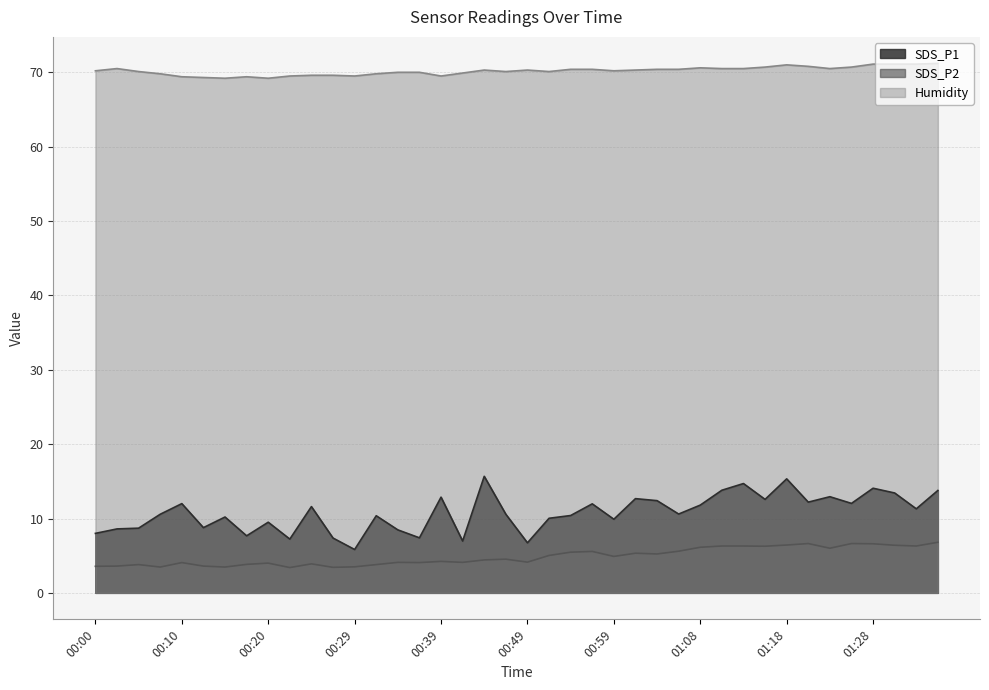

At which category does SDS_P1 reach its first local valley?

00:12